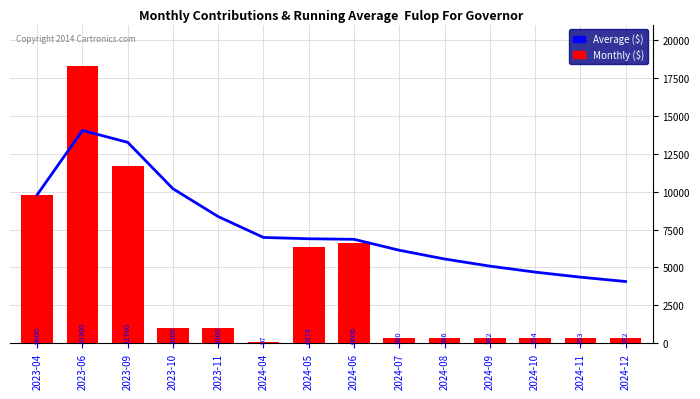

The Average ($) series shows 11844.7 at 2023-11. True or false?

False